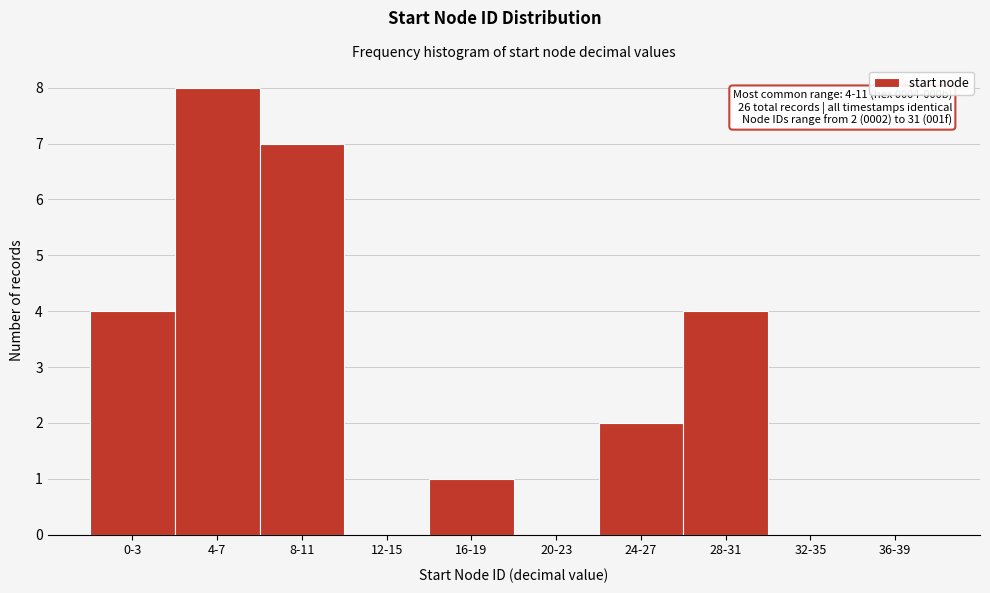

Reading left to right, what are all the values shown in this chart?

0-3=4	4-7=8	8-11=7	12-15=0	16-19=1	20-23=0	24-27=2	28-31=4	32-35=0	36-39=0